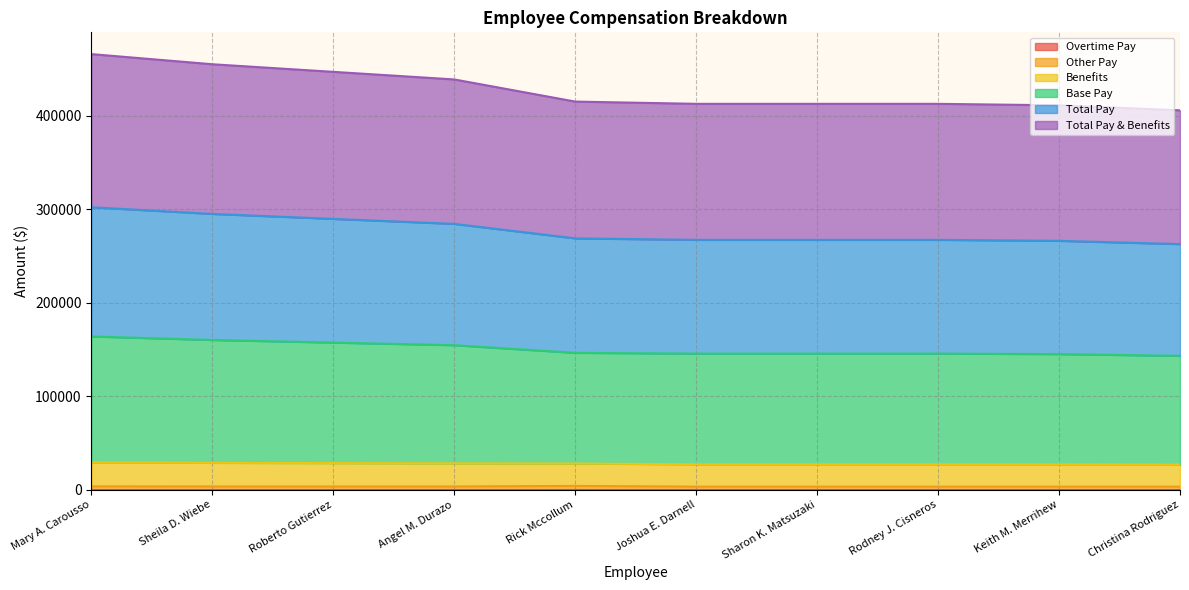

What is the label of the 6th point from the left?

Joshua E. Darnell